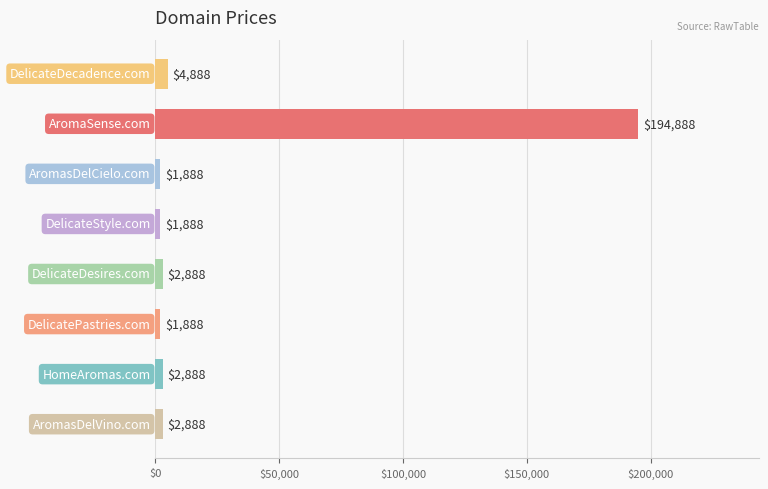

Which has a higher value, HomeAromas.com or AromaSense.com?

AromaSense.com